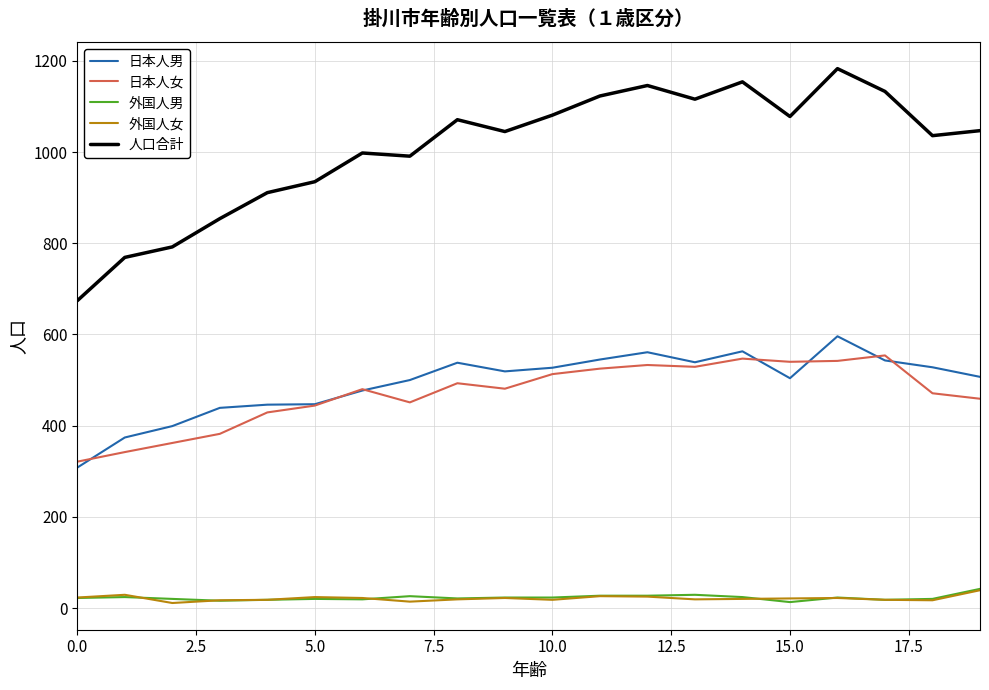

True or false: 人口合計 and 外国人男 cross at least once.

False